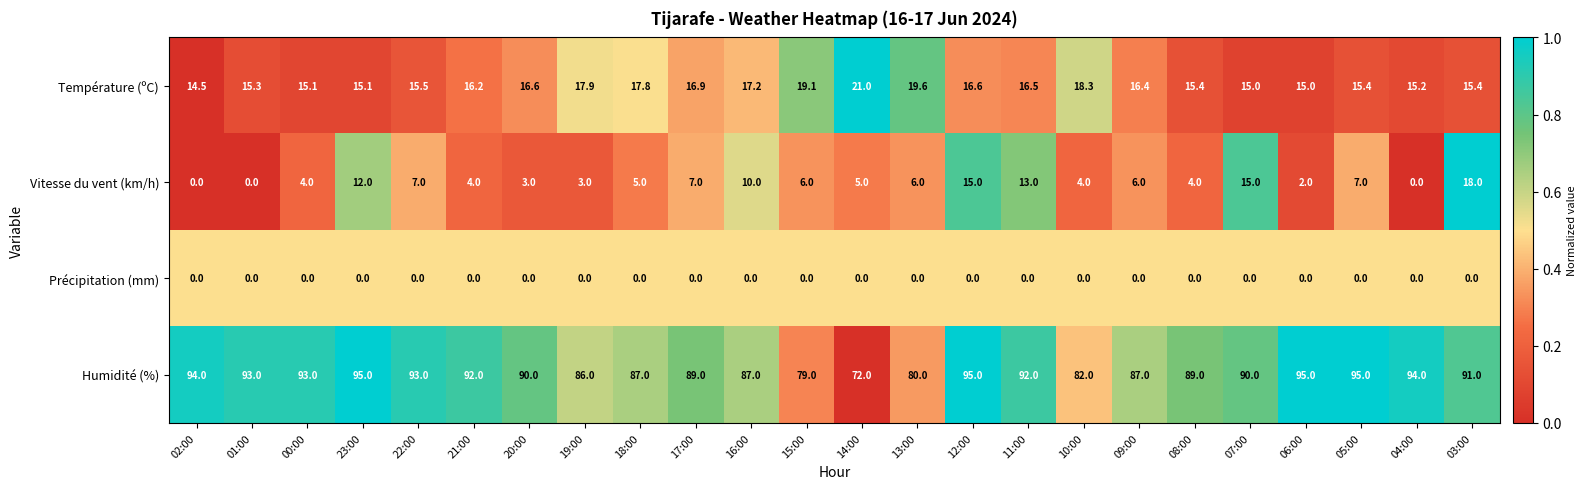

At which label is Vitesse du vent (km/h) closest to 9?

16:00